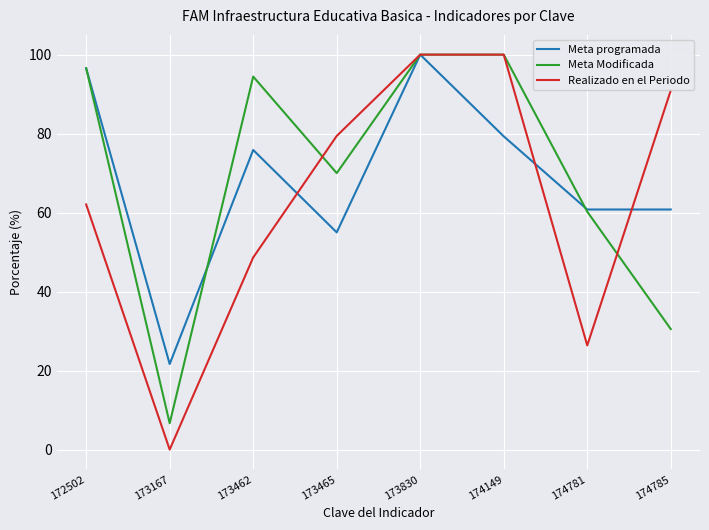

What is the average value of the Meta Modificada series?

69.8